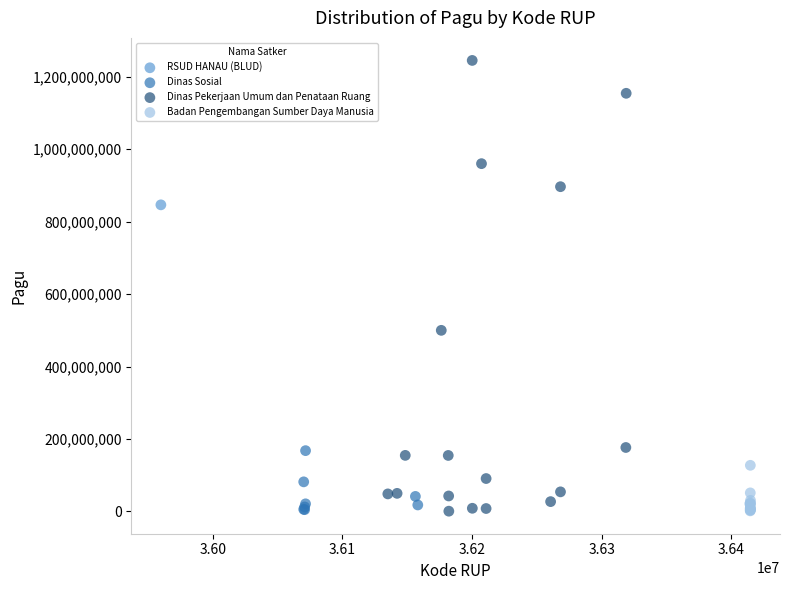

What are all the series names shown in the legend?

RSUD HANAU (BLUD), Dinas Sosial, Dinas Pekerjaan Umum dan Penataan Ruang, Badan Pengembangan Sumber Daya Manusia